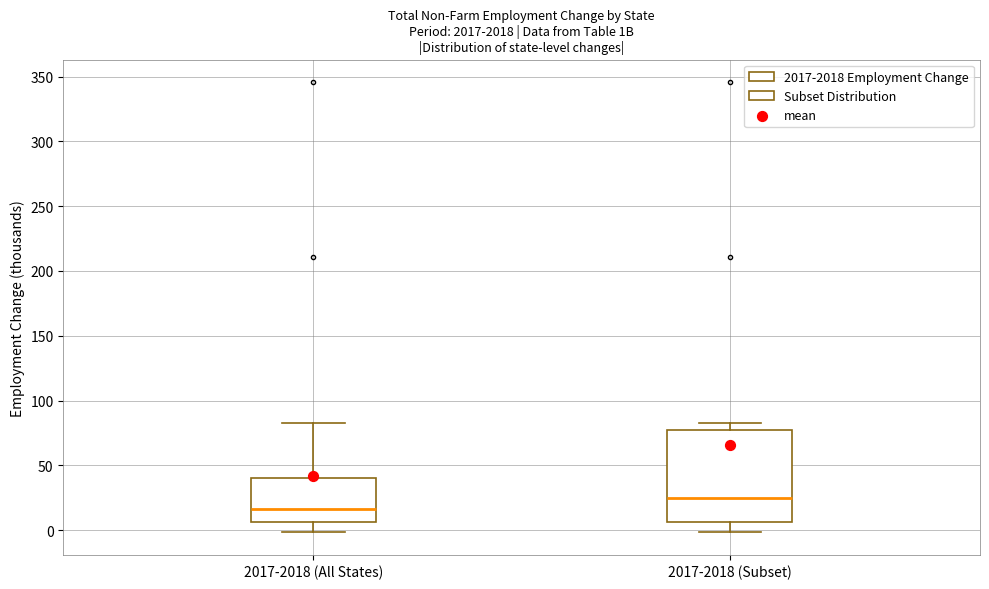

Reading left to right, read every box against the y-axis: the position of its median line, the range the box covers, and the ends of its whiskers. The values are not printed on the chart, so give them approximately, as read against the axis.

2017-2018 (All States): median 15, box 5 to 40, whiskers 0 to 85
2017-2018 (Subset): median 25, box 5 to 75, whiskers 0 to 85